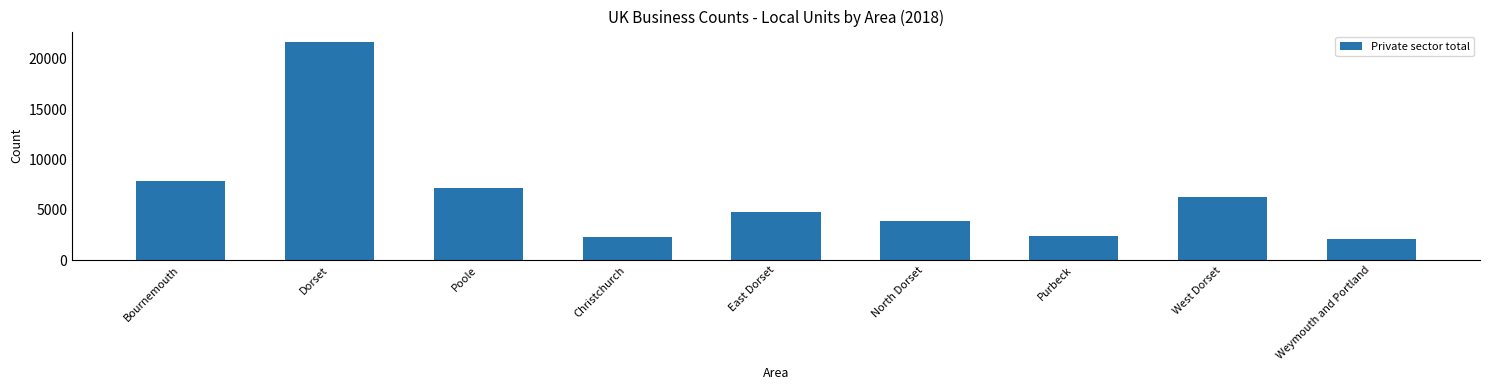

What is the change in value from Poole to East Dorset?

-2455